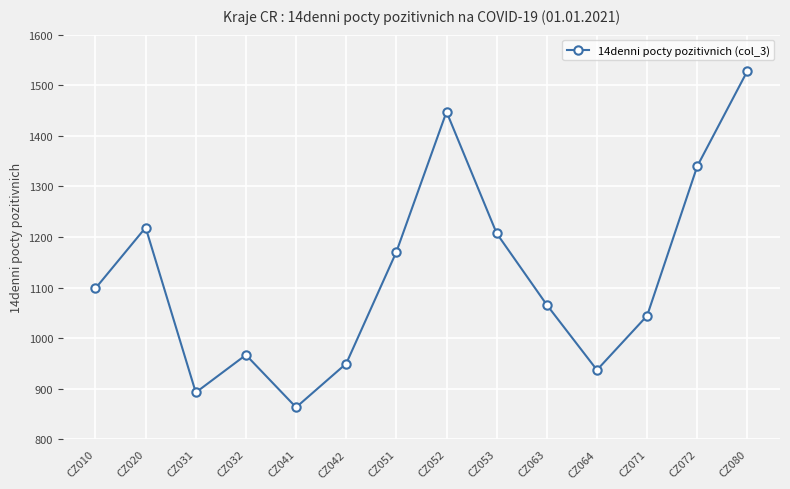

Where is the data nearest to the value 1195?

CZ053